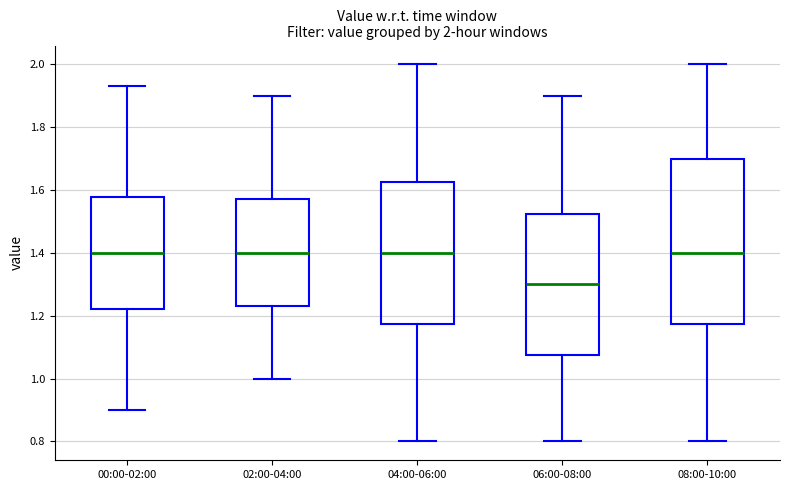

Which box's median line is the lowest?

06:00-08:00